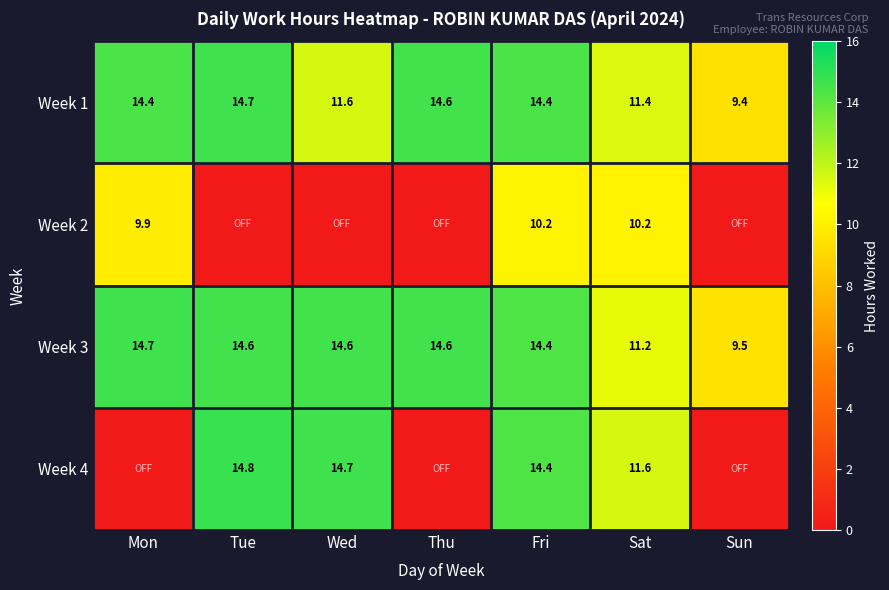

What value does the Week 3 series have at Wed?

14.6